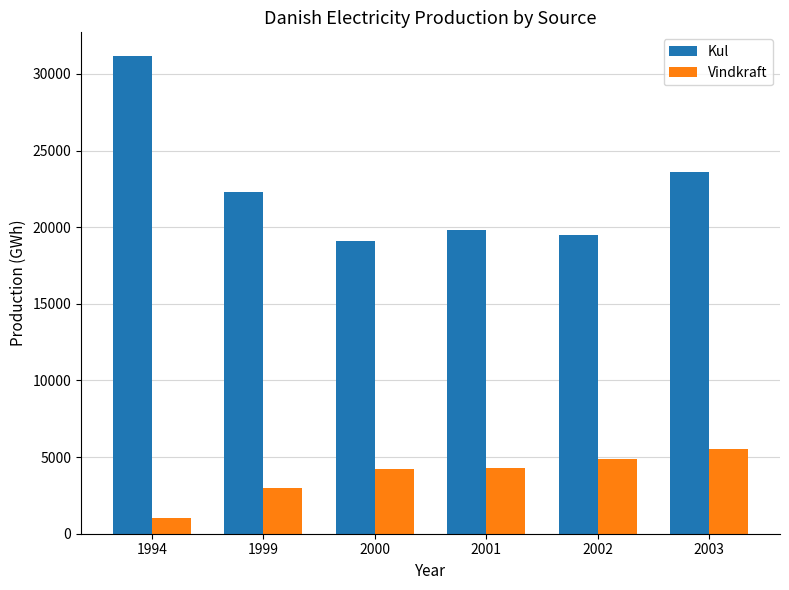

Is the value of Kul at 2003 greater than the value of Vindkraft at 1994?

Yes